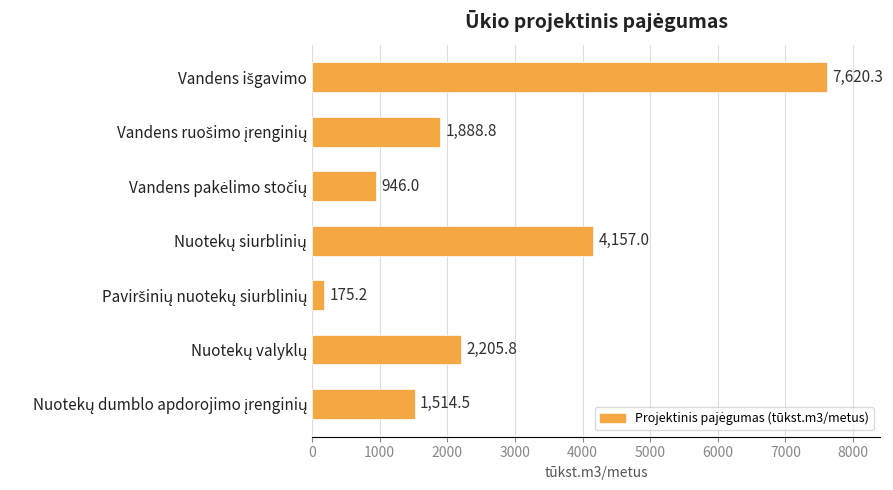

What is the difference between the maximum and second lowest values?

6674.3